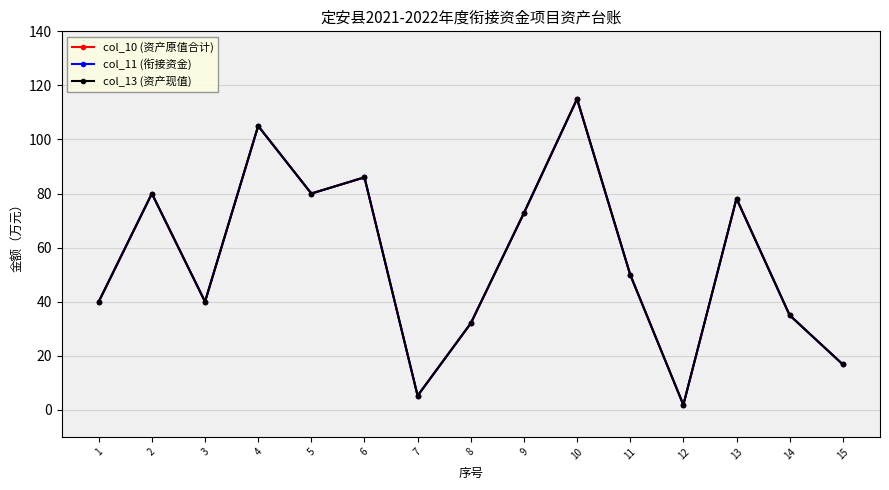

Rank the series by their maximum value, from highest to lowest.

col_10 (资产原值合计), col_11 (衔接资金), col_13 (资产现值)